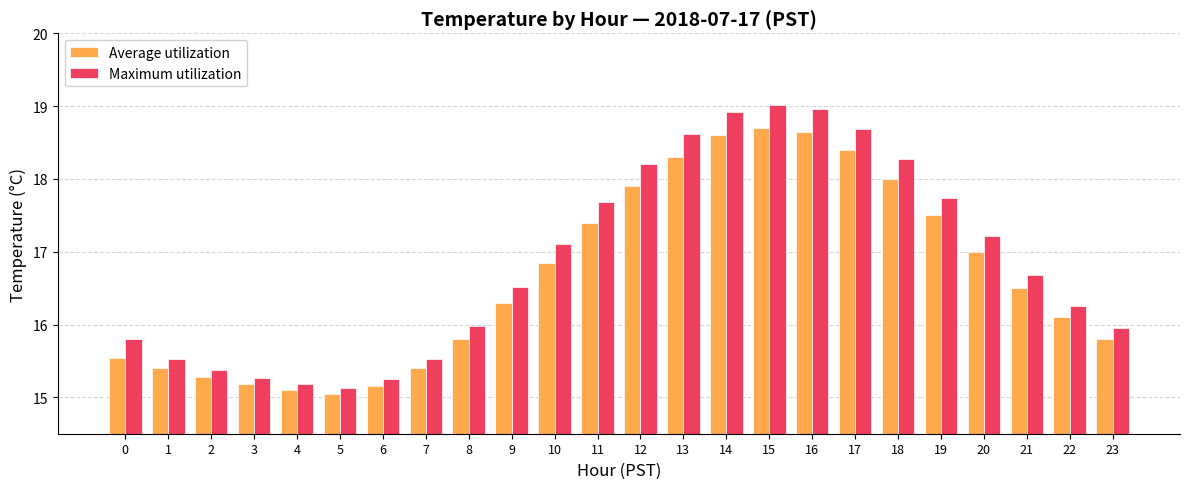

How many distinct data groups are displayed?

2